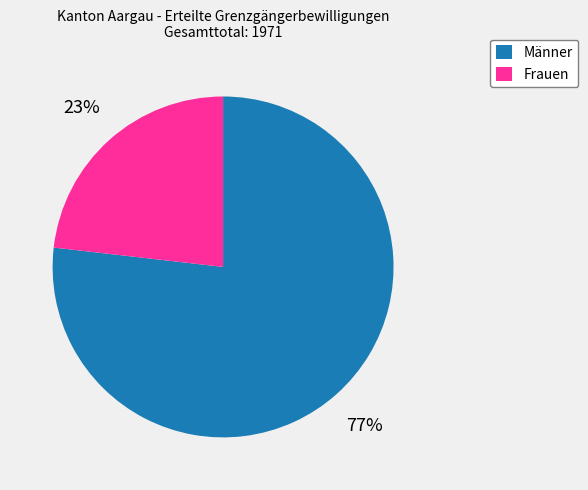

The Frauen slice represents 17% of the pie. True or false?

False